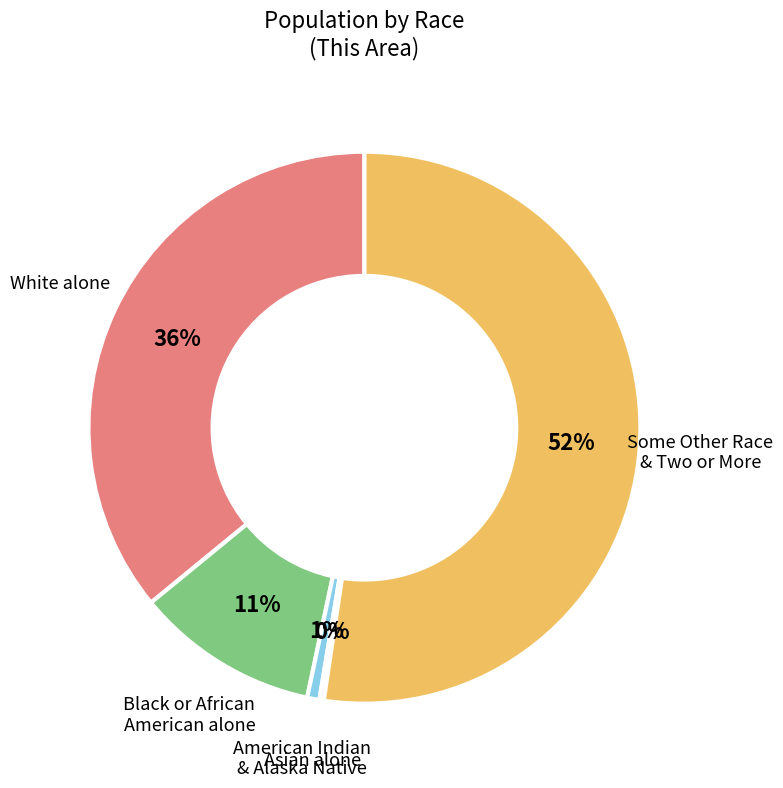

Is there any slice that represents more than half of the pie?

Yes